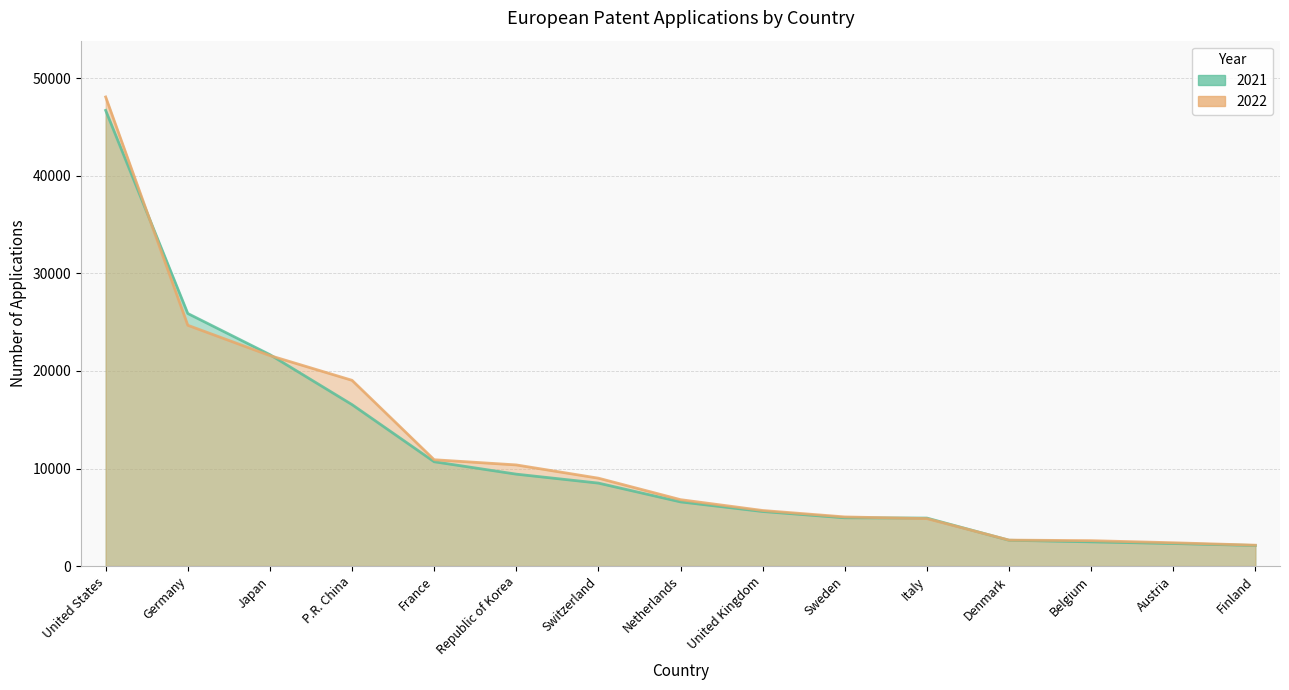

What are all the series names shown in the legend?

2021, 2022